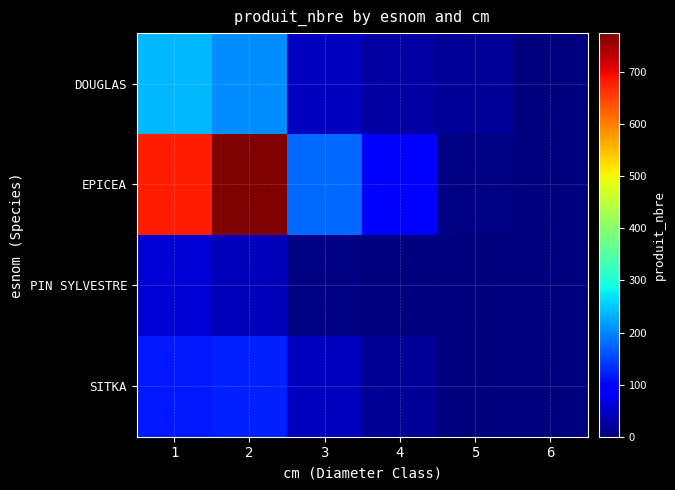

How many data points does each series have?

6